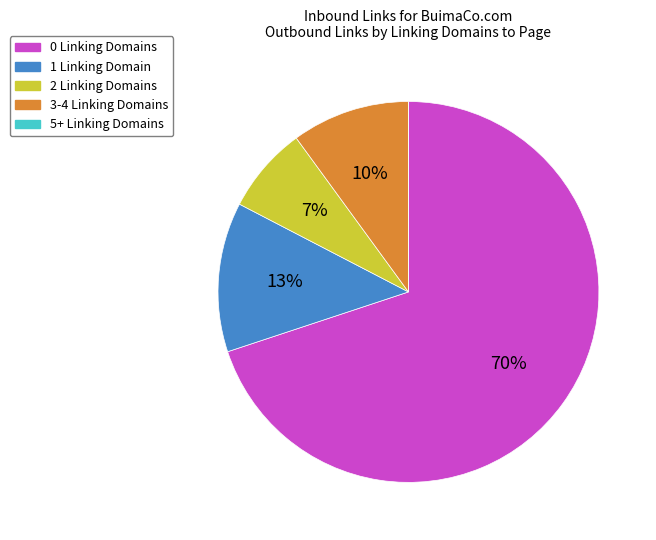

To the nearest percent, what is the average slice percentage?

20%